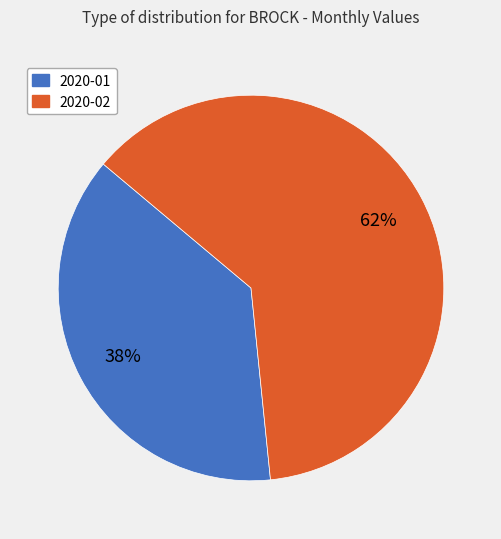

True or false: 2020-01 accounts for 48% of the total.

False